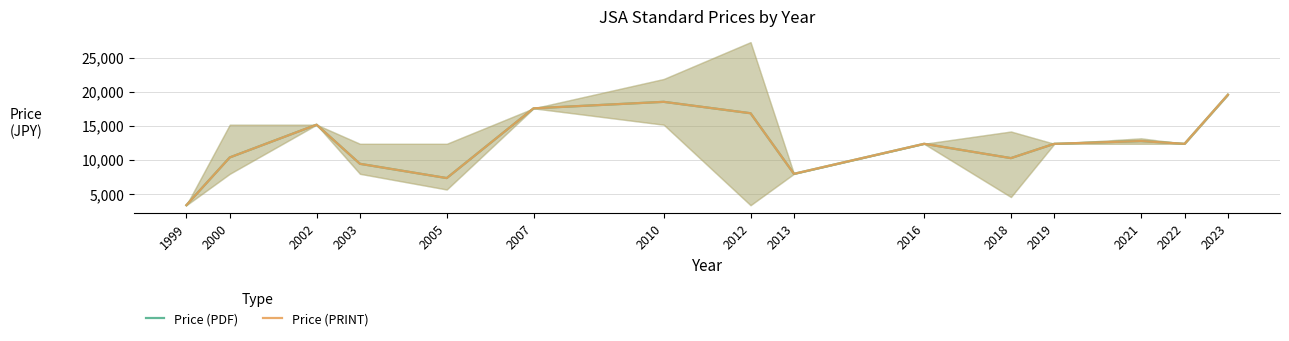

Is the value of Price (PRINT) at 1999 greater than the value of Price (PDF) at 2023?

No